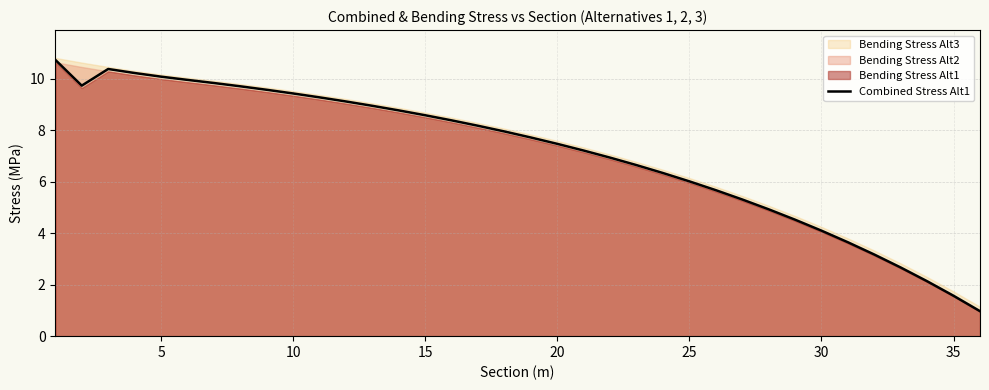

What is the minimum value shown in the chart?

1.0